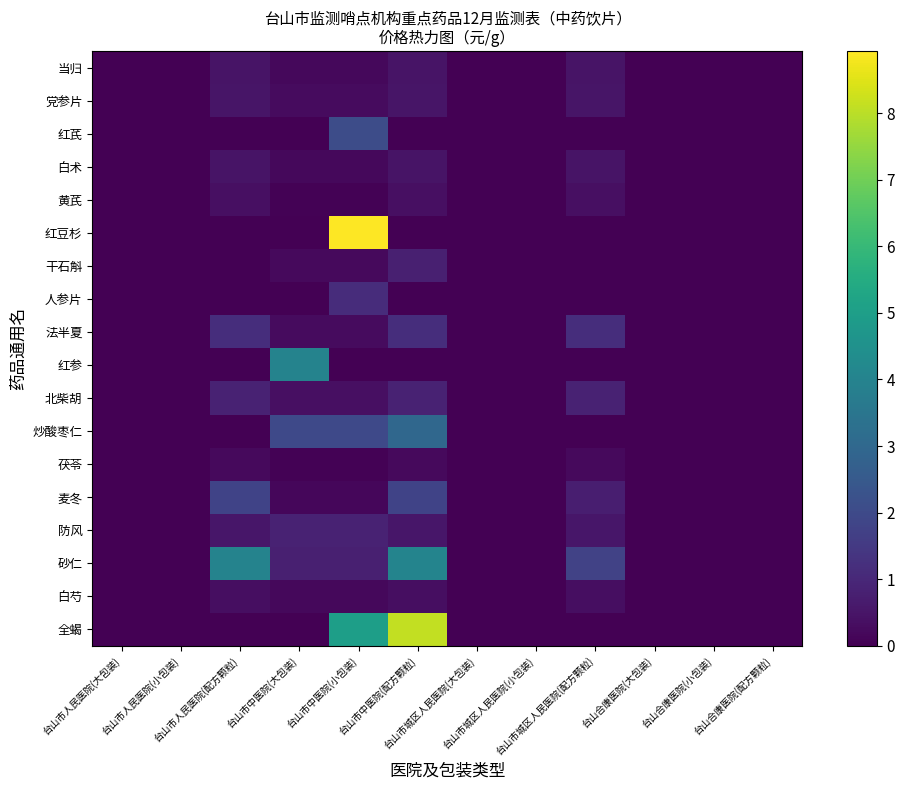

What is the maximum value shown in the chart?

8.9